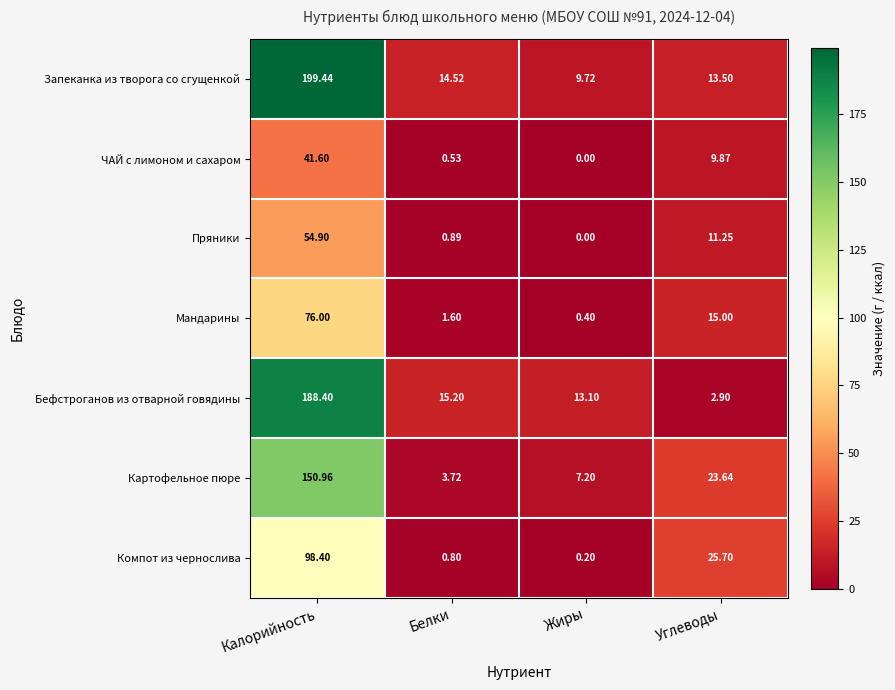

Which series has the largest total across all categories?

Запеканка из творога со сгущенкой